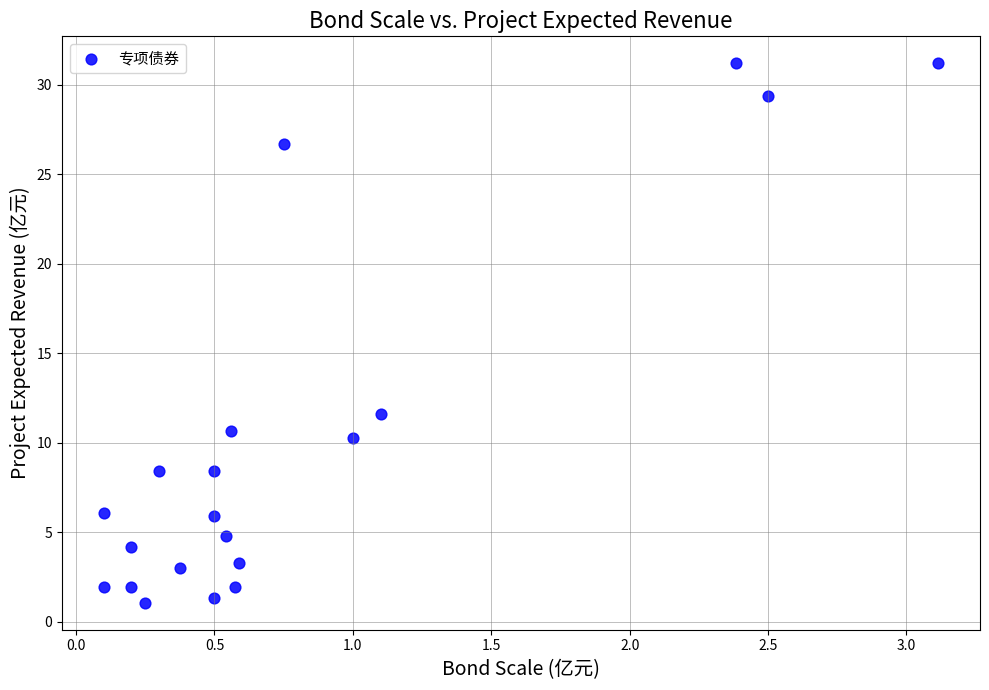

What Y value in the scatter plot is closest to 16?

11.6